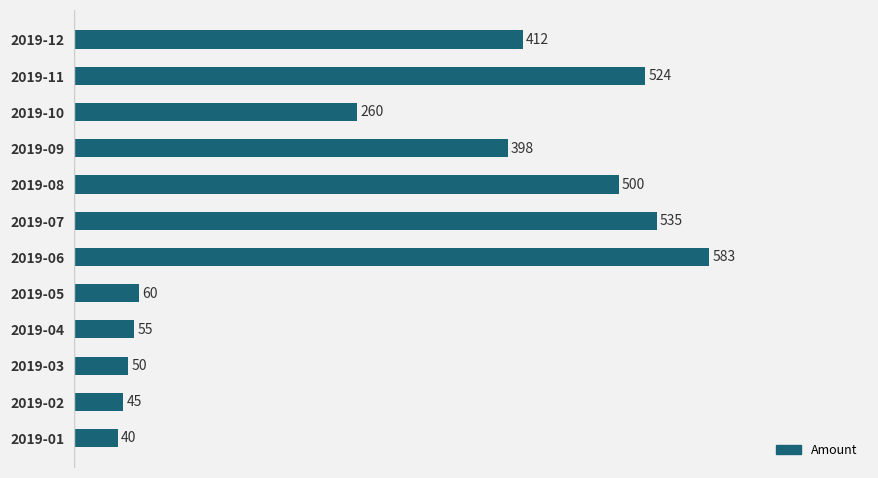

List the labels in order of value, largest first.

2019-06, 2019-07, 2019-11, 2019-08, 2019-12, 2019-09, 2019-10, 2019-05, 2019-04, 2019-03, 2019-02, 2019-01